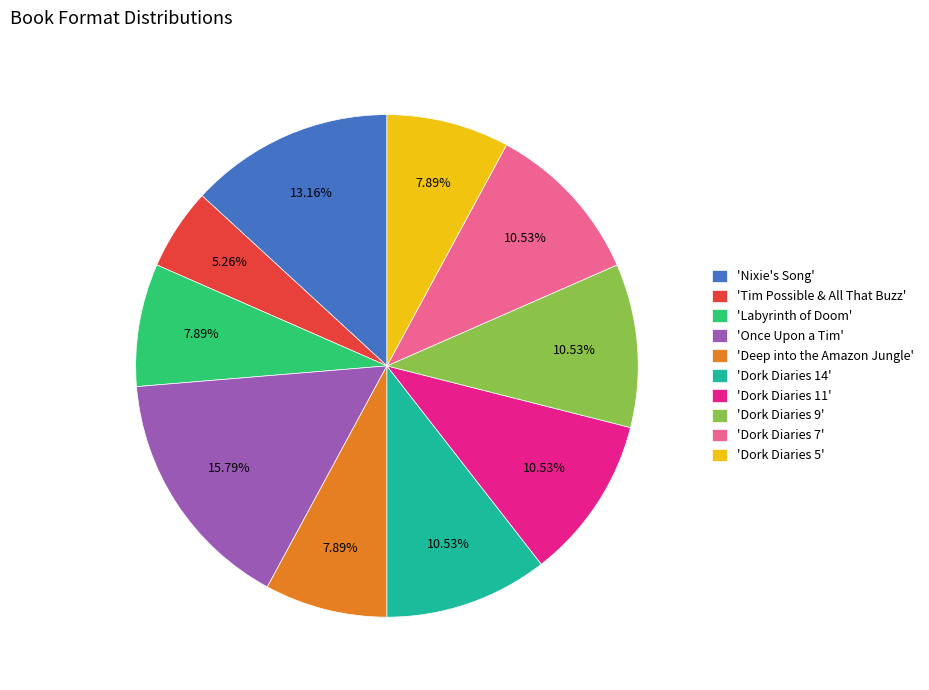

Approximately how many times larger is the value at 'Once Upon a Tim' compared to 'Labyrinth of Doom'?

2.0